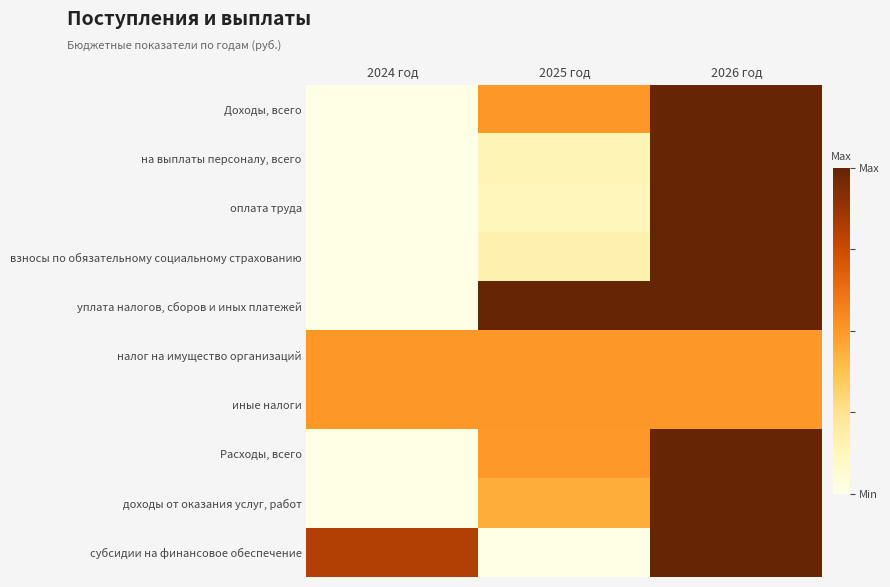

What is the difference between the highest and lowest values at 2026 год?

0.5